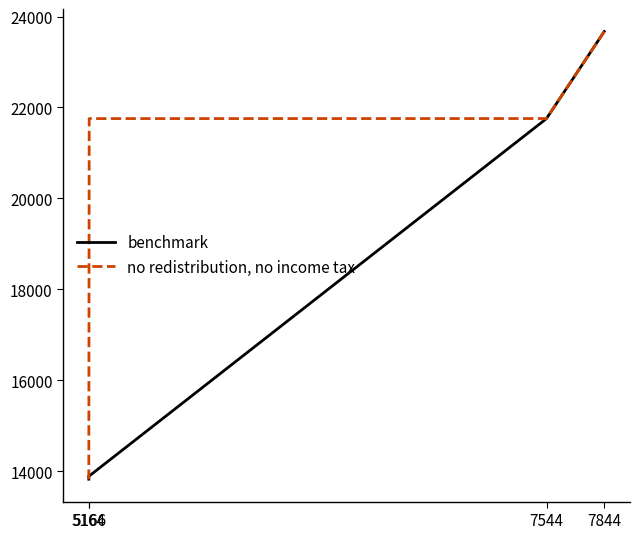

List the series in order of their peak value, lowest first.

benchmark, no redistribution, no income tax